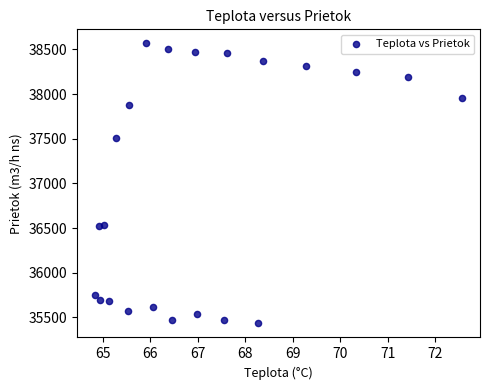

What is the range of X values (max minus min)?

7.7